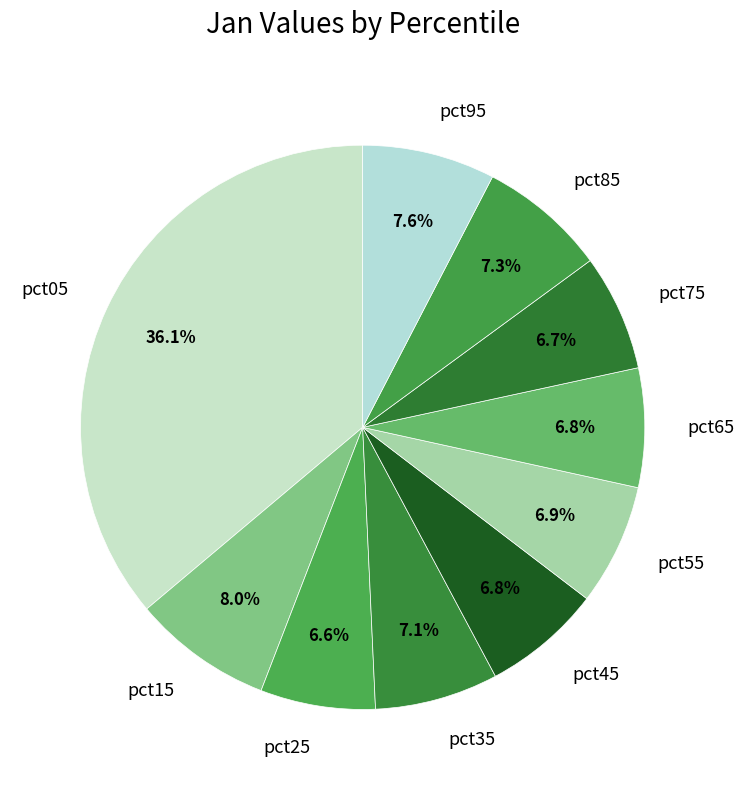

How much of the chart is everything except pct55?

93.1%